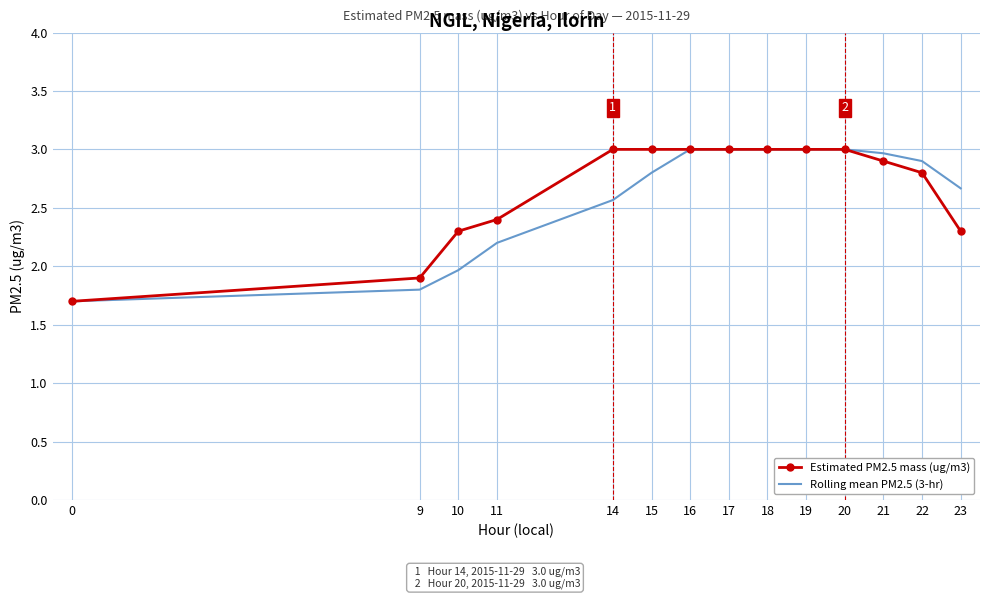

Between 14 and 21, which series saw the biggest shift?

Rolling mean PM2.5 (3-hr)